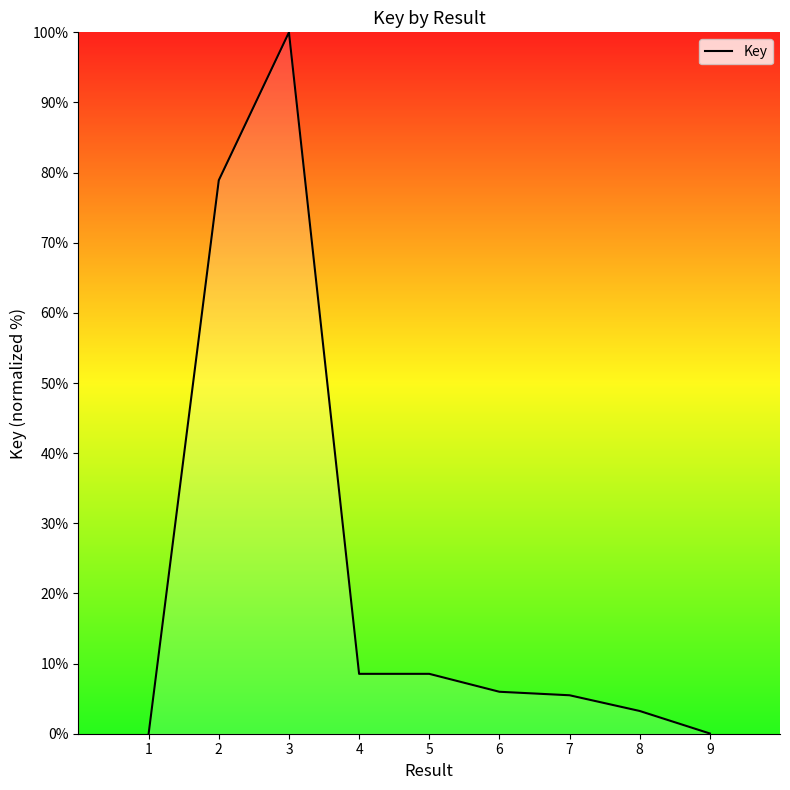

The chart shows a value of 8.5 at 4. True or false?

True